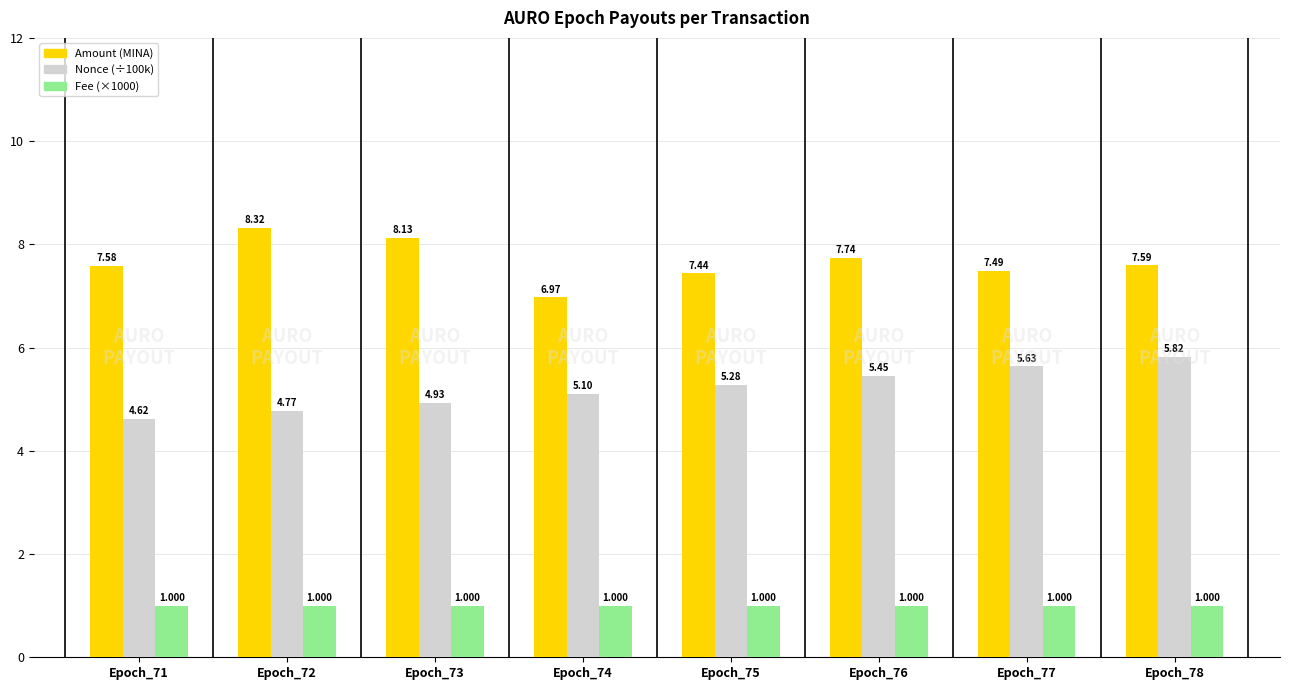

What is the average value of the Fee (×1000) series?

1.0